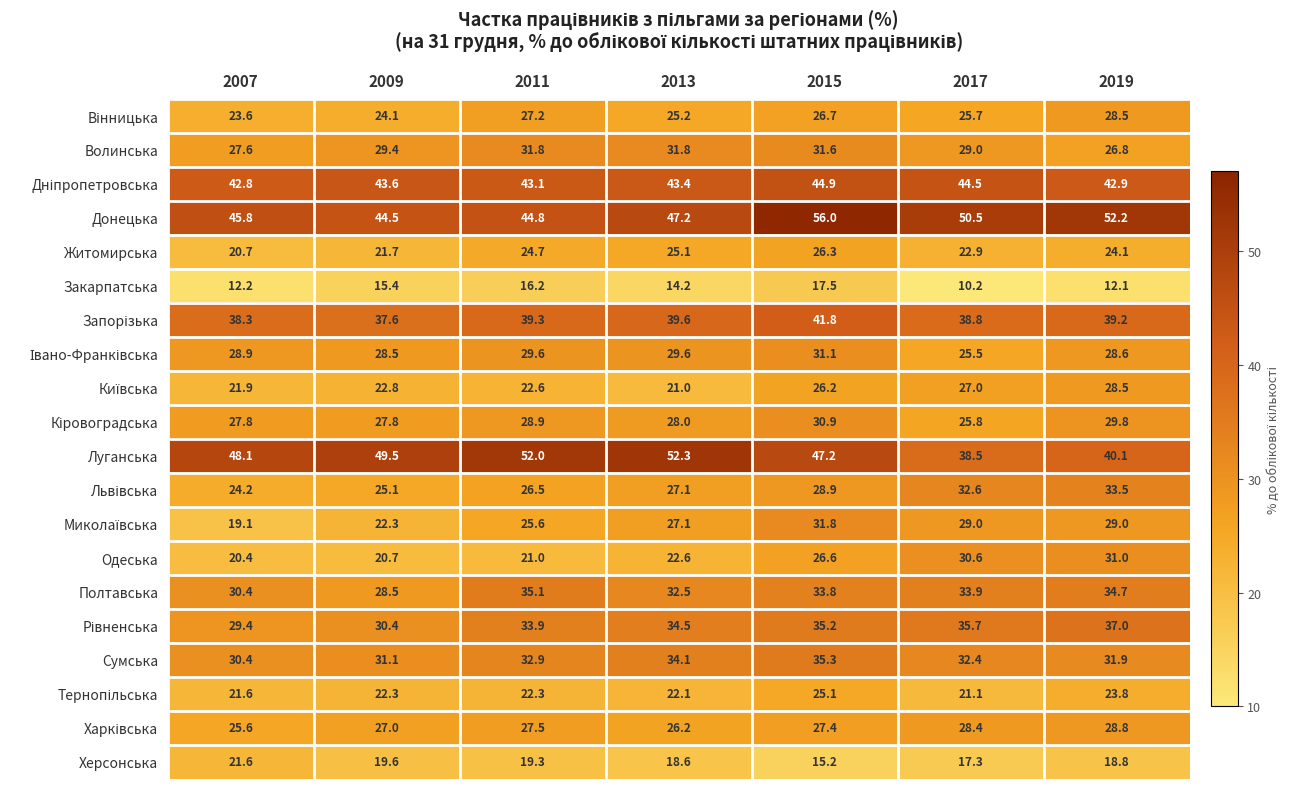

List the labels in order of Одеська value, largest first.

2019, 2017, 2015, 2013, 2011, 2009, 2007